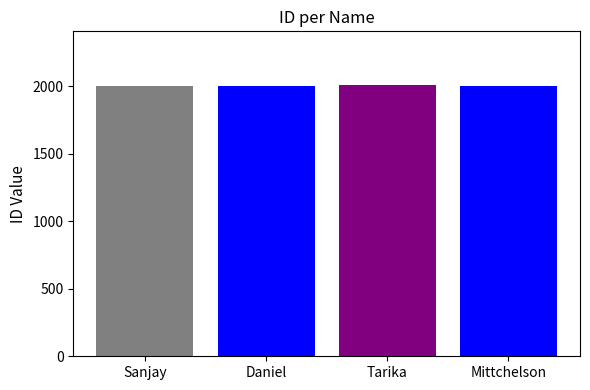

What is the difference between the maximum and minimum values?

3